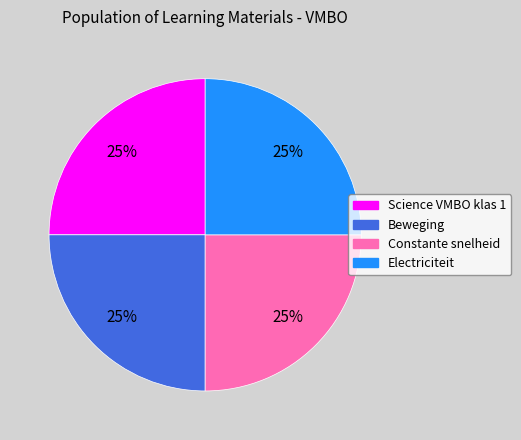

To the nearest percent, what is the average slice percentage?

25%